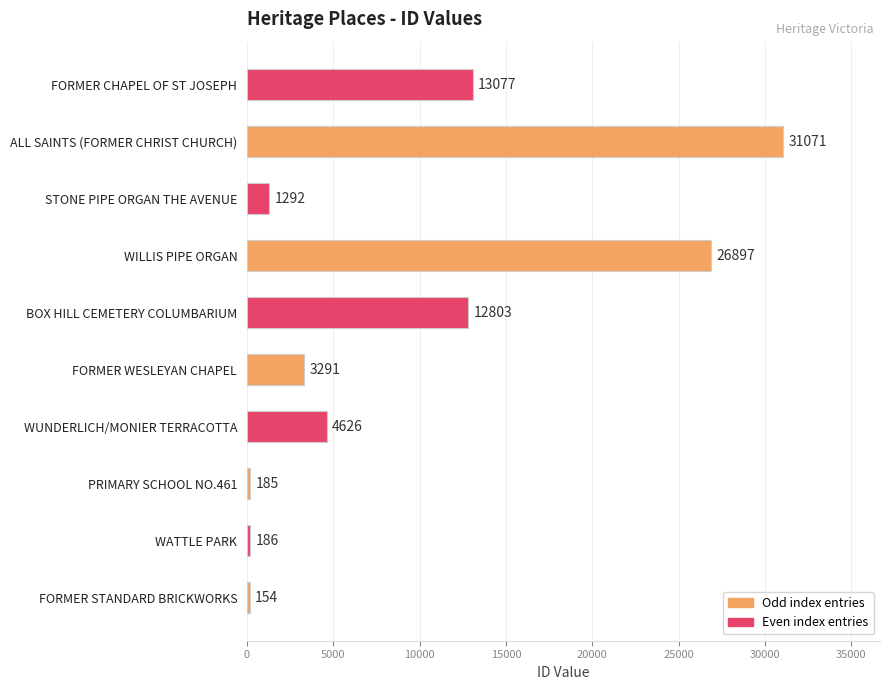

Where is the data nearest to the value 15612?

FORMER CHAPEL OF ST JOSEPH